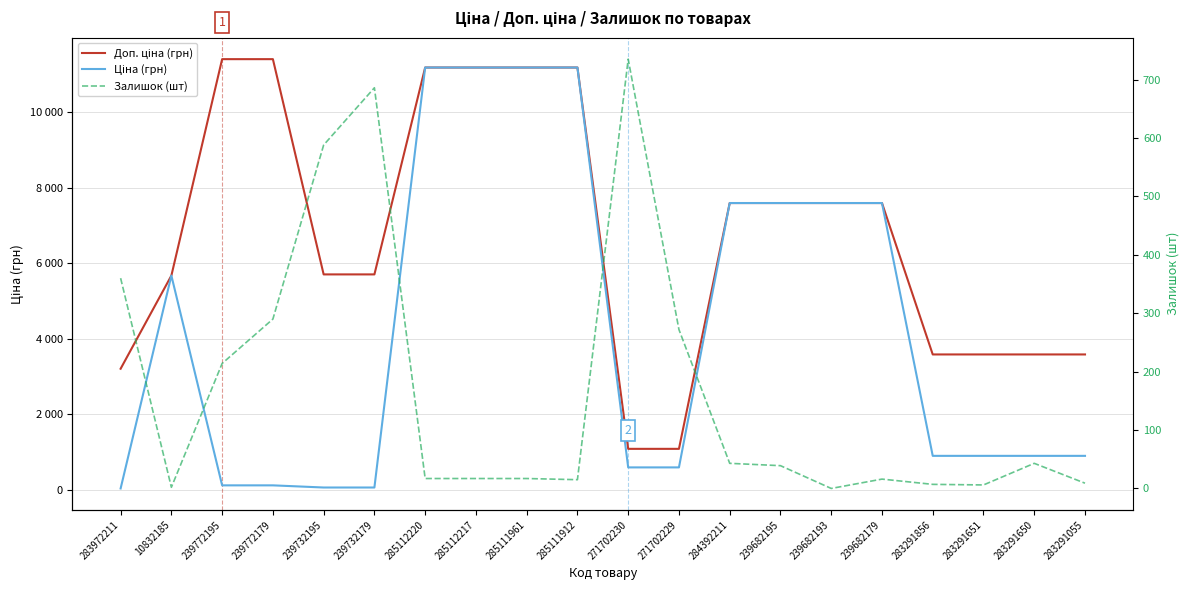

True or false: Ціна (грн) has more than 2 points higher than both neighbors.

False